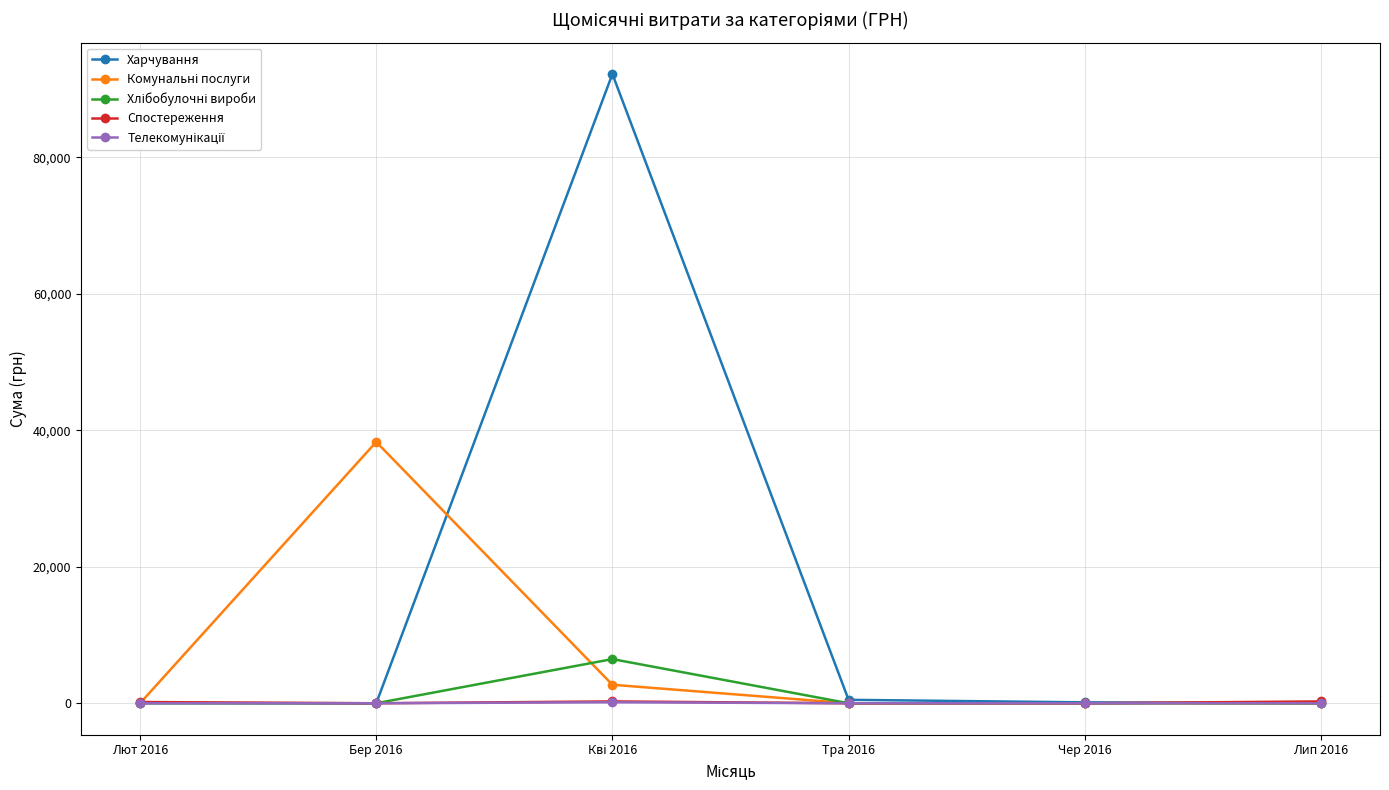

Which series has the largest total across all categories?

Харчування